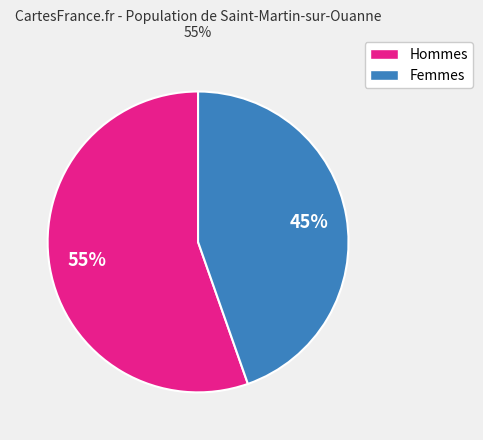

How many segments does this pie chart have?

2